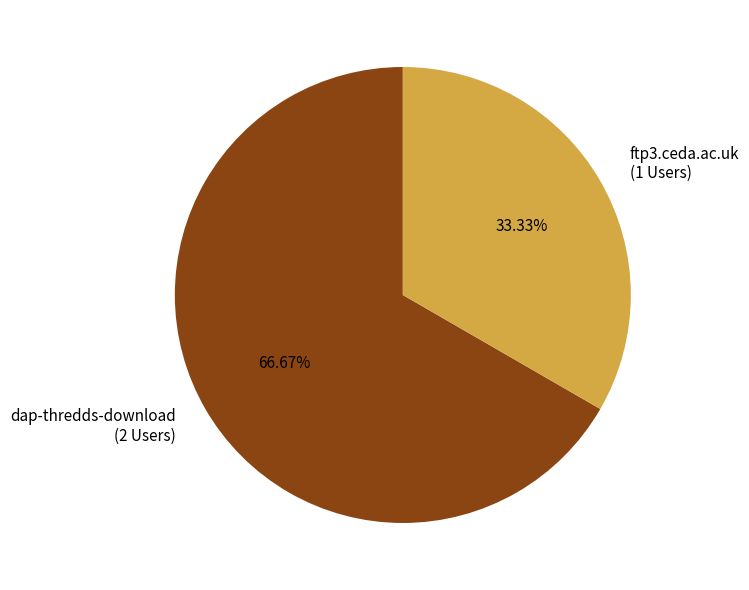

Which has a higher value, dap-thredds-download or ftp3.ceda.ac.uk?

dap-thredds-download